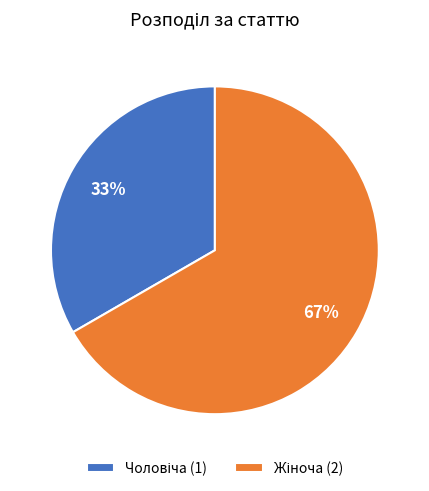

Is there any slice that represents more than half of the pie?

Yes